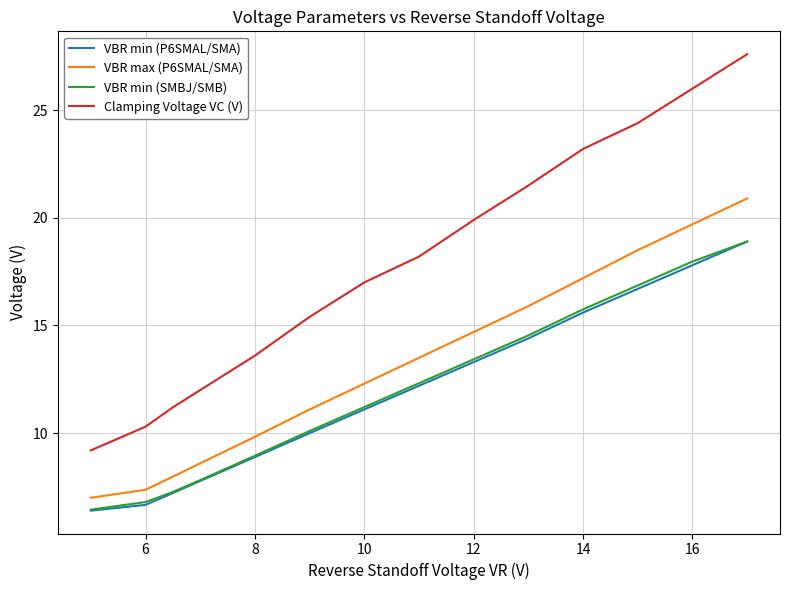

True or false: VBR min (SMBJ/SMB) and VBR max (P6SMAL/SMA) intersect in this chart.

False